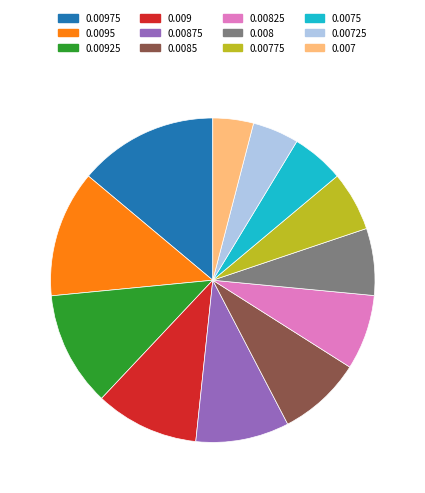

Do 0.00775 and 0.008 together represent more than half of the pie?

No